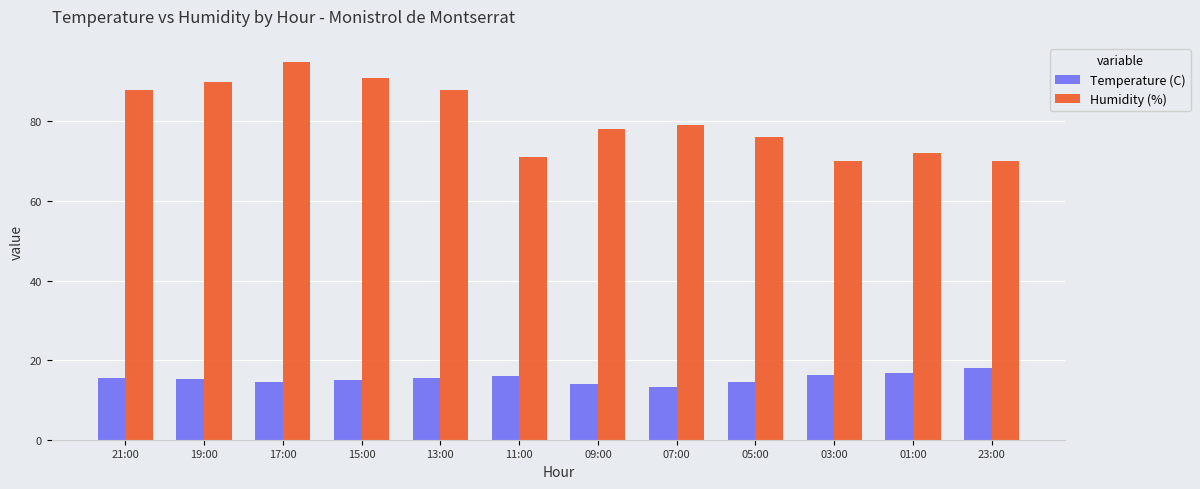

Is it true that Humidity (%) equals 31.7 at 09:00?

False